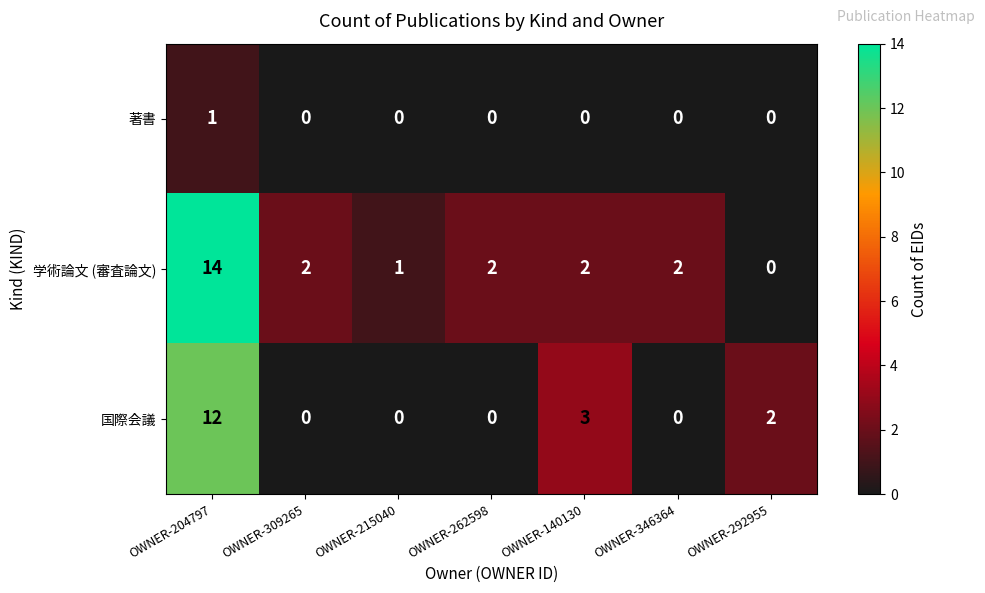

Rank the series by their maximum value, from lowest to highest.

著書, 国際会議, 学術論文 (審査論文)